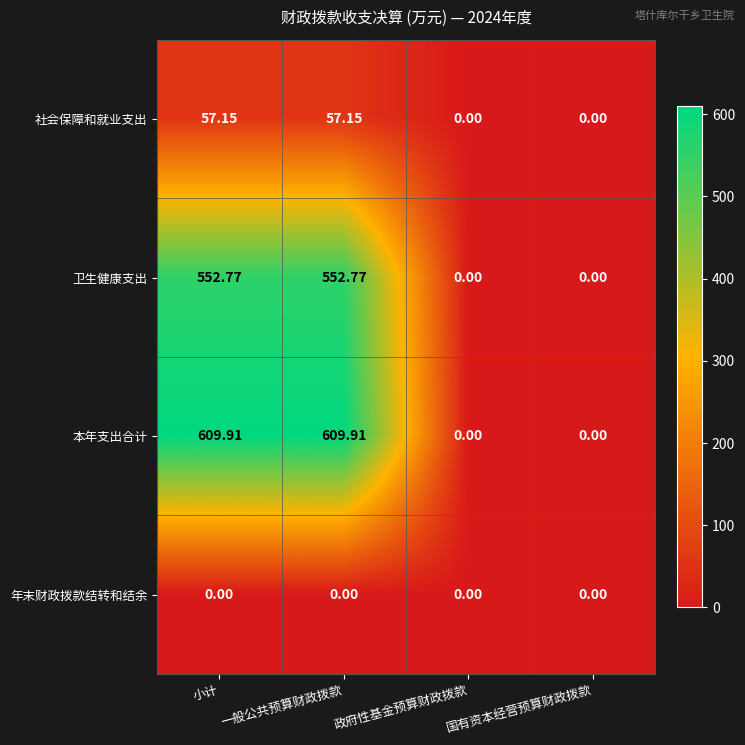

List the series in order of their peak value, highest first.

本年支出合计, 卫生健康支出, 社会保障和就业支出, 年末财政拨款结转和结余